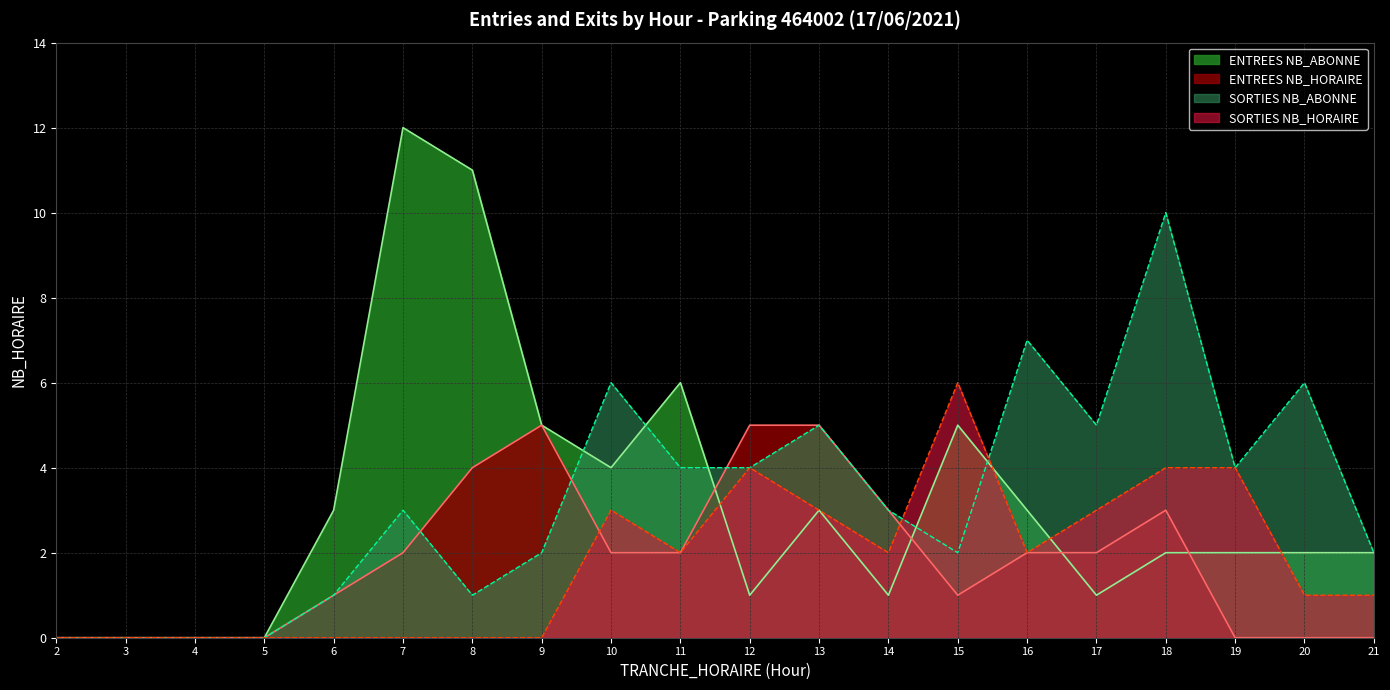

True or false: SORTIES_NB_ABONNE and ENTREES_NB_ABONNE cross at least once.

True